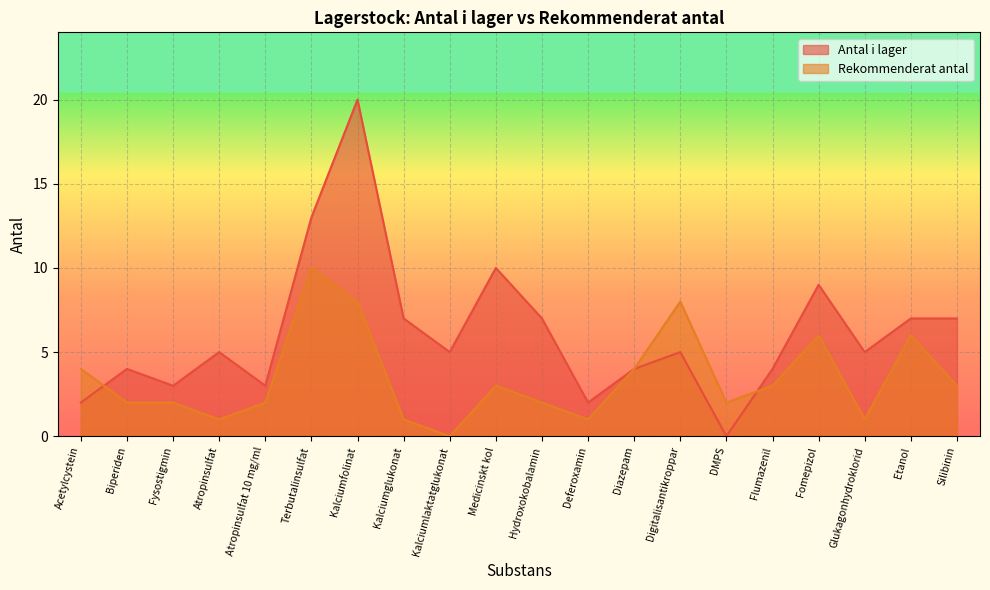

Which series has the largest total across all categories?

Antal i lager